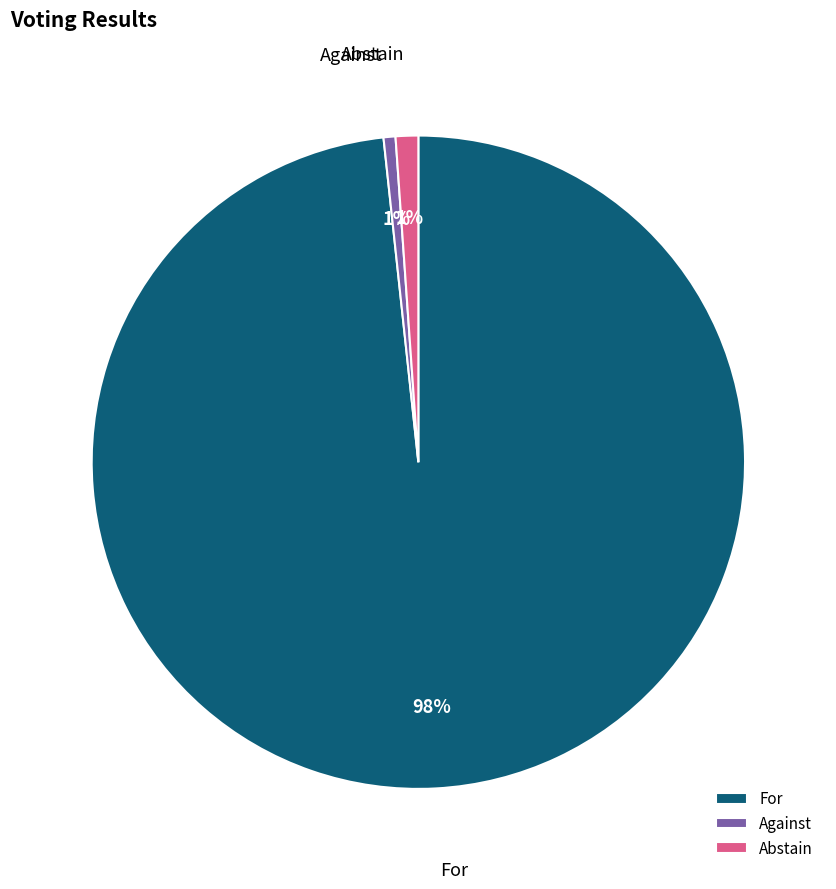

To the nearest percent, what percentage of the pie is For?

98%